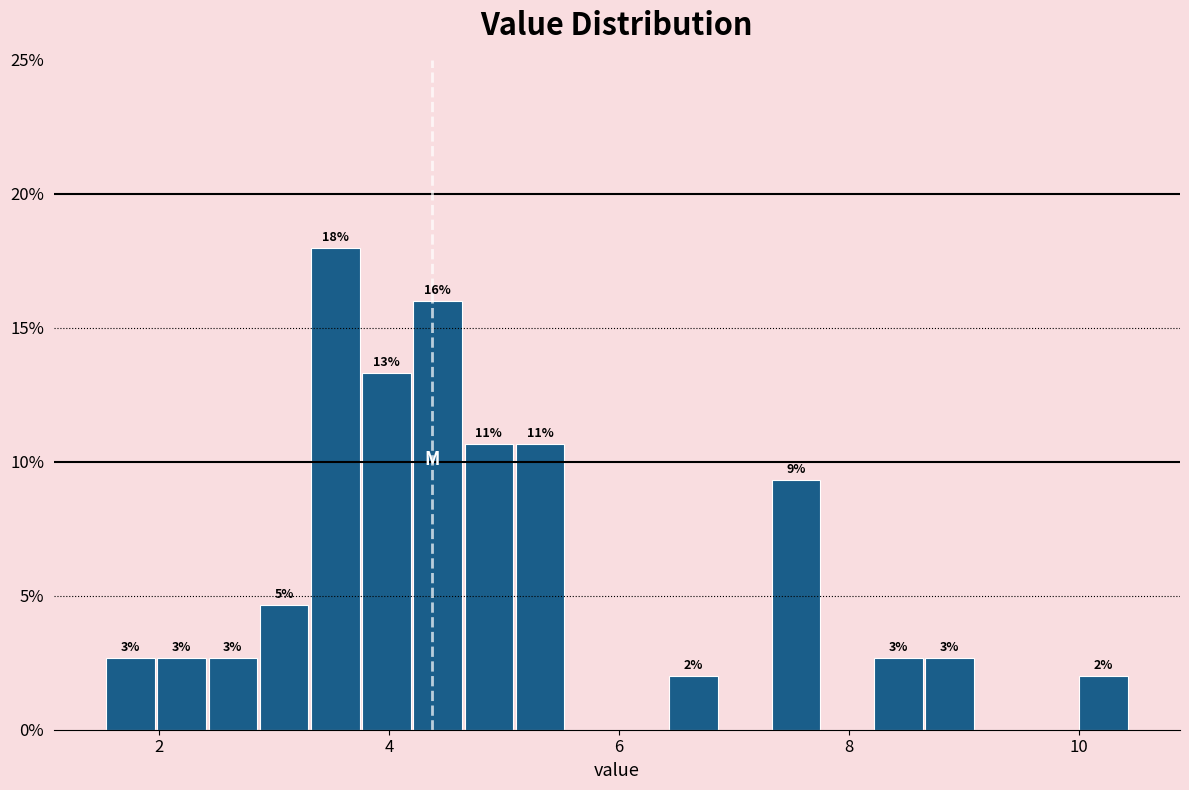

Read against the x-axis, roughly where is the centre of the tallest bar?

3.6